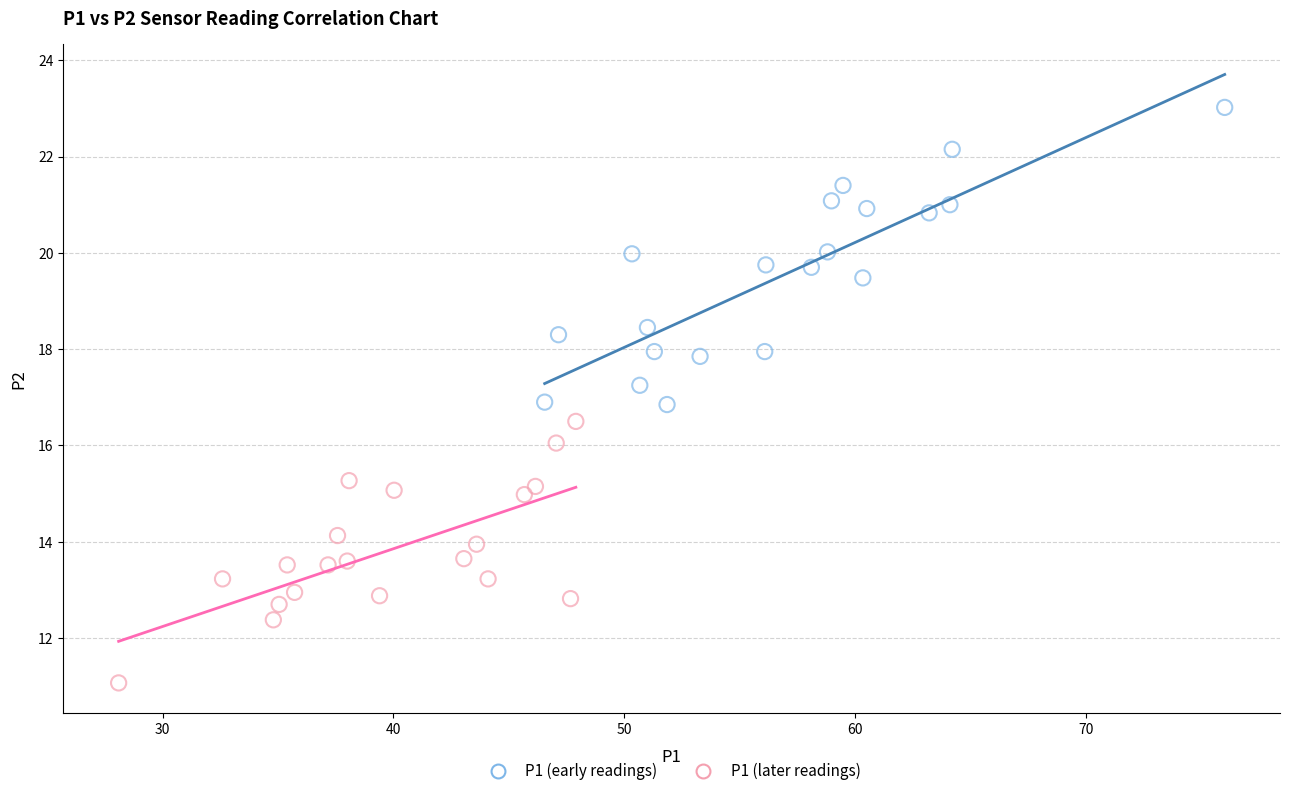

Which series contains the lowest Y value?

P1 (later readings)